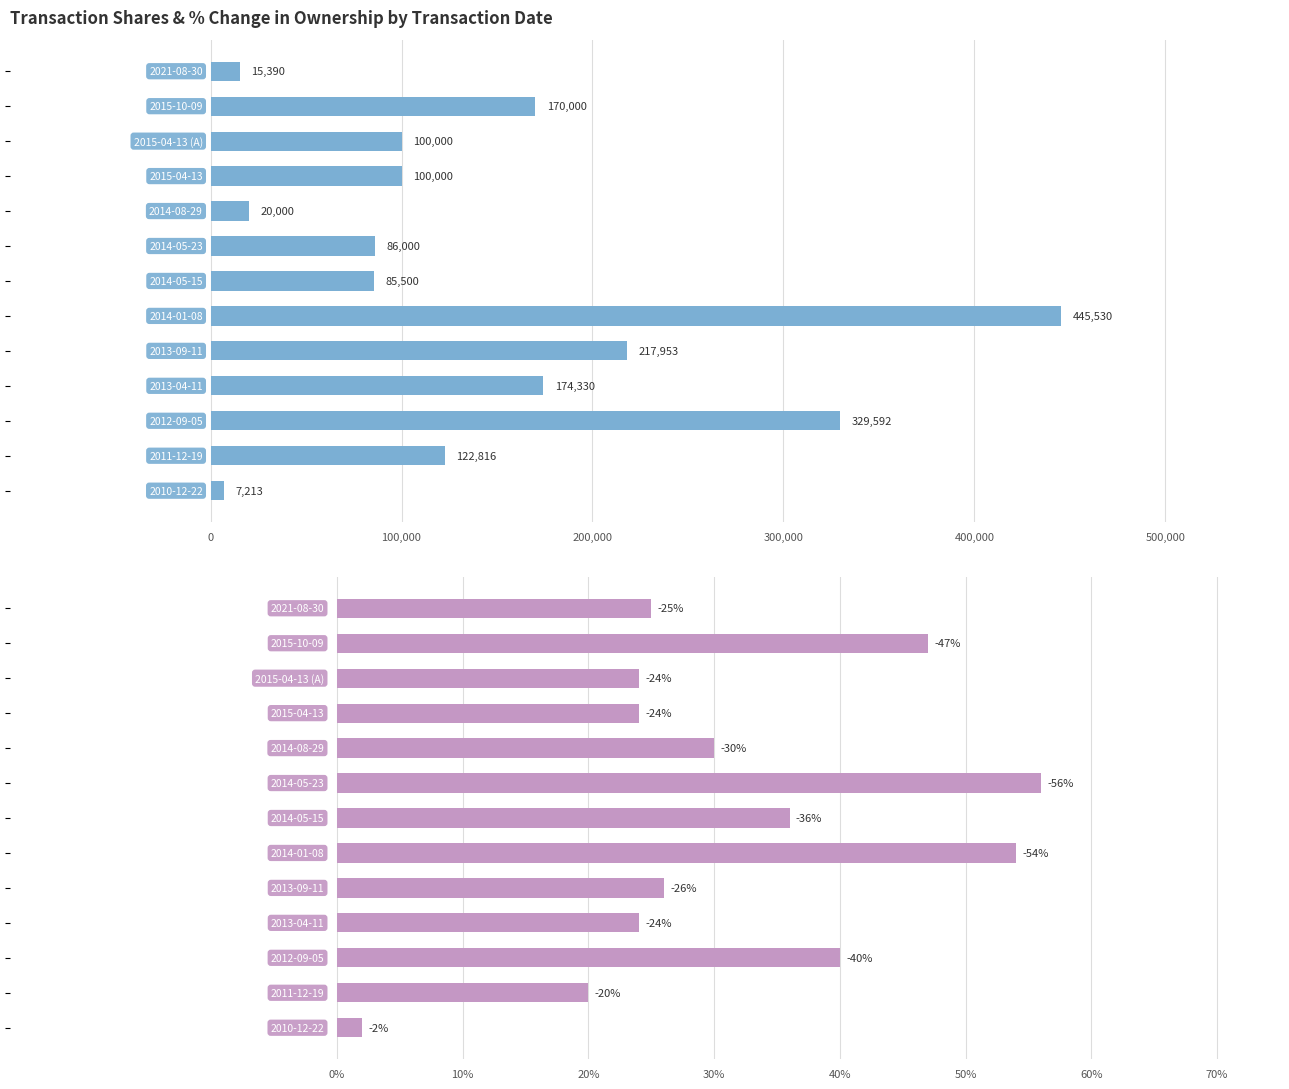

How many groups of bars are there?

13